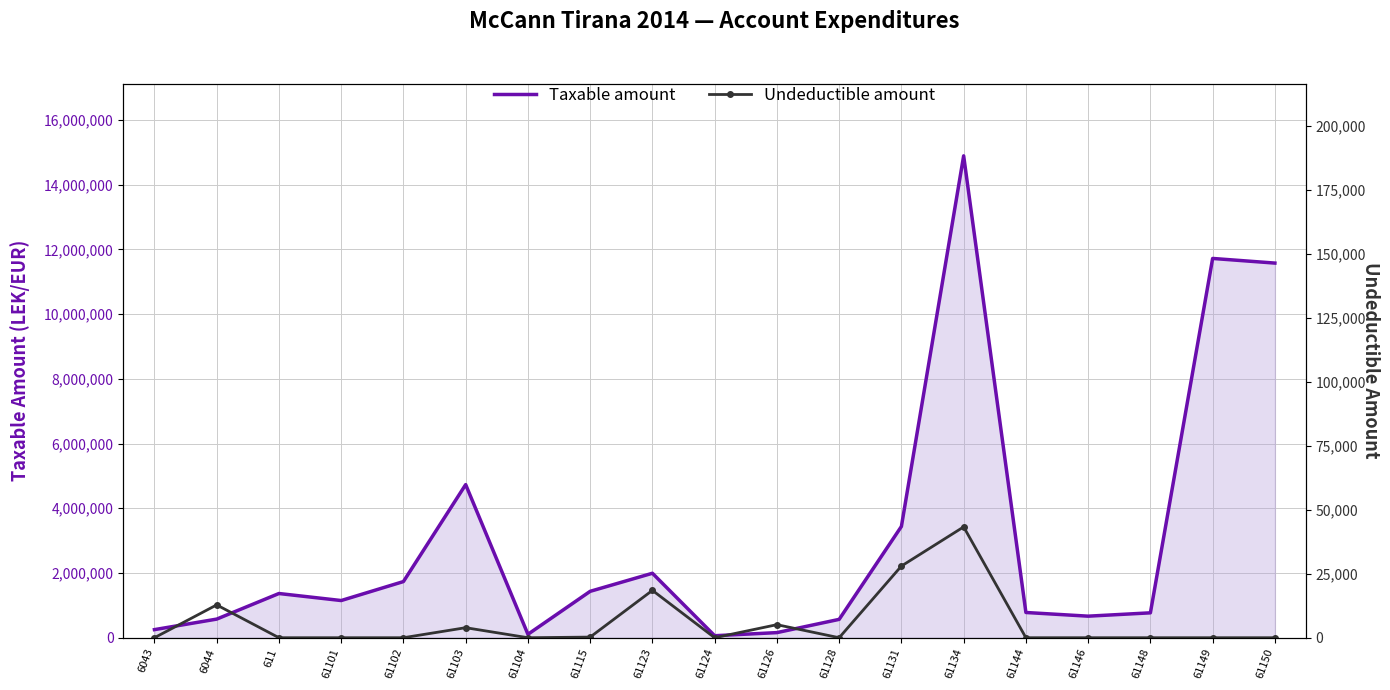

True or false: Taxable amount and Undeductible amount intersect in this chart.

False